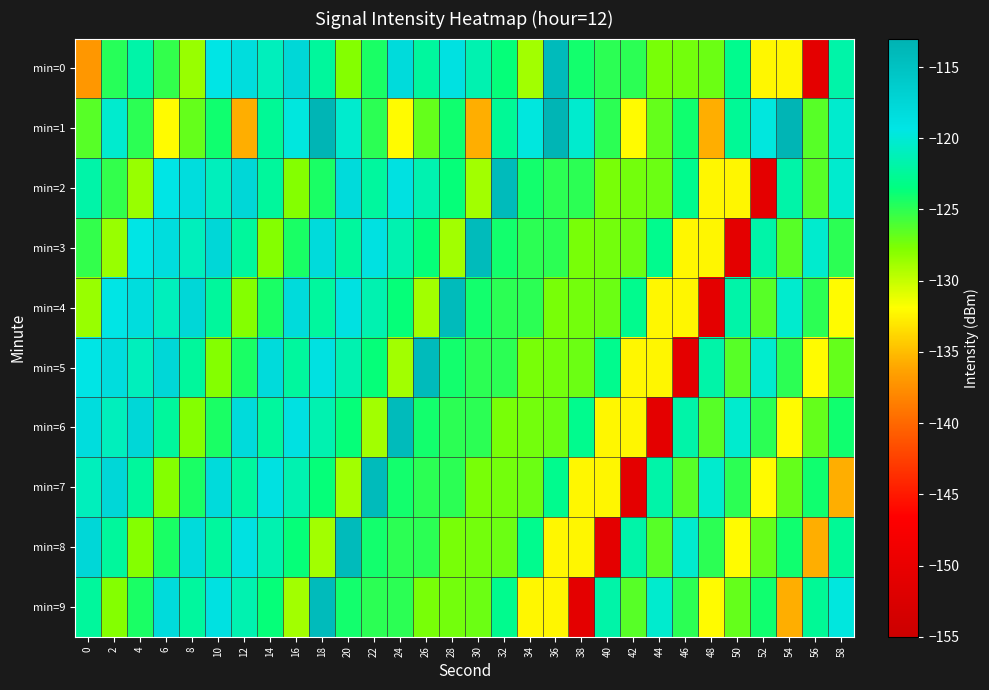

What is the maximum value shown in the chart?

-113.3